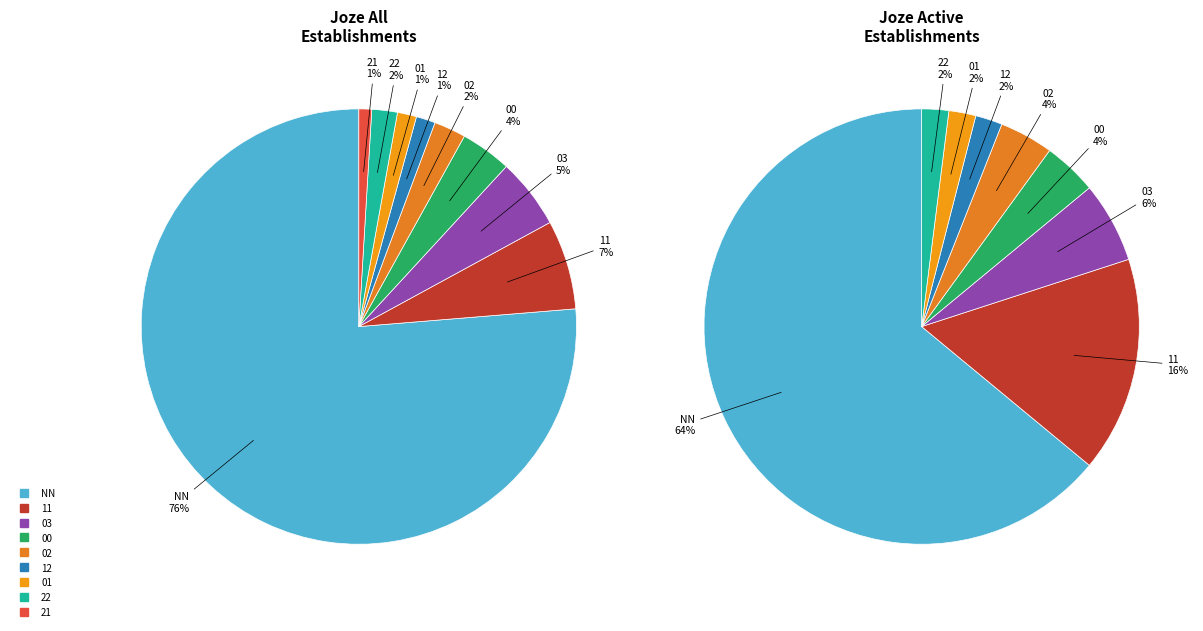

Between 03 and 11, which is larger?

11